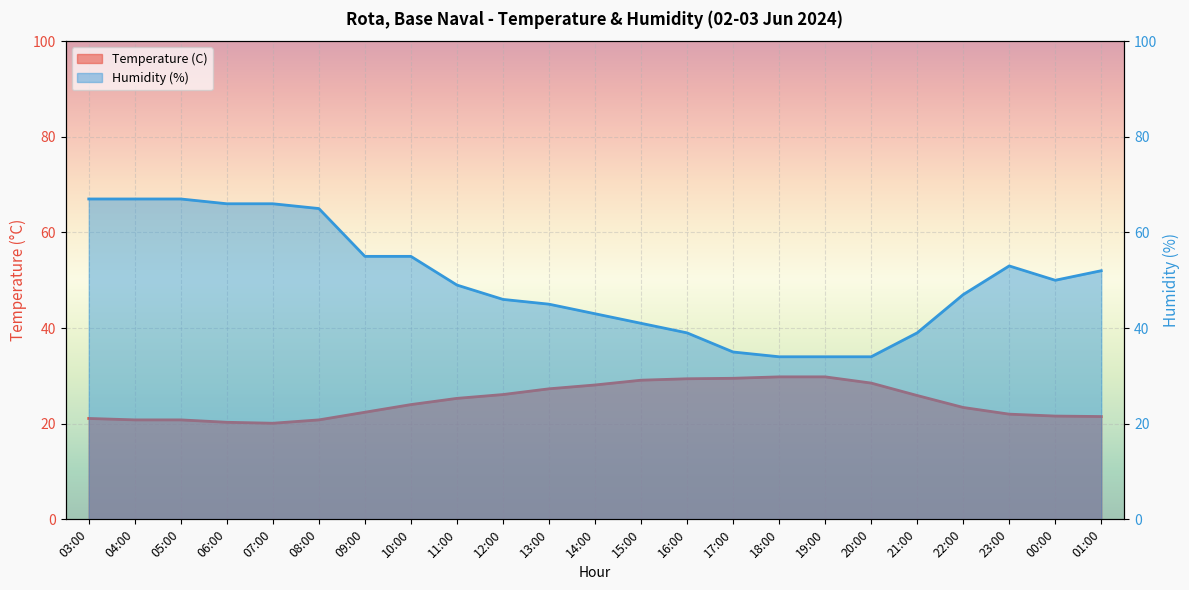

Where is the first local minimum for Temperature (C)?

07:00